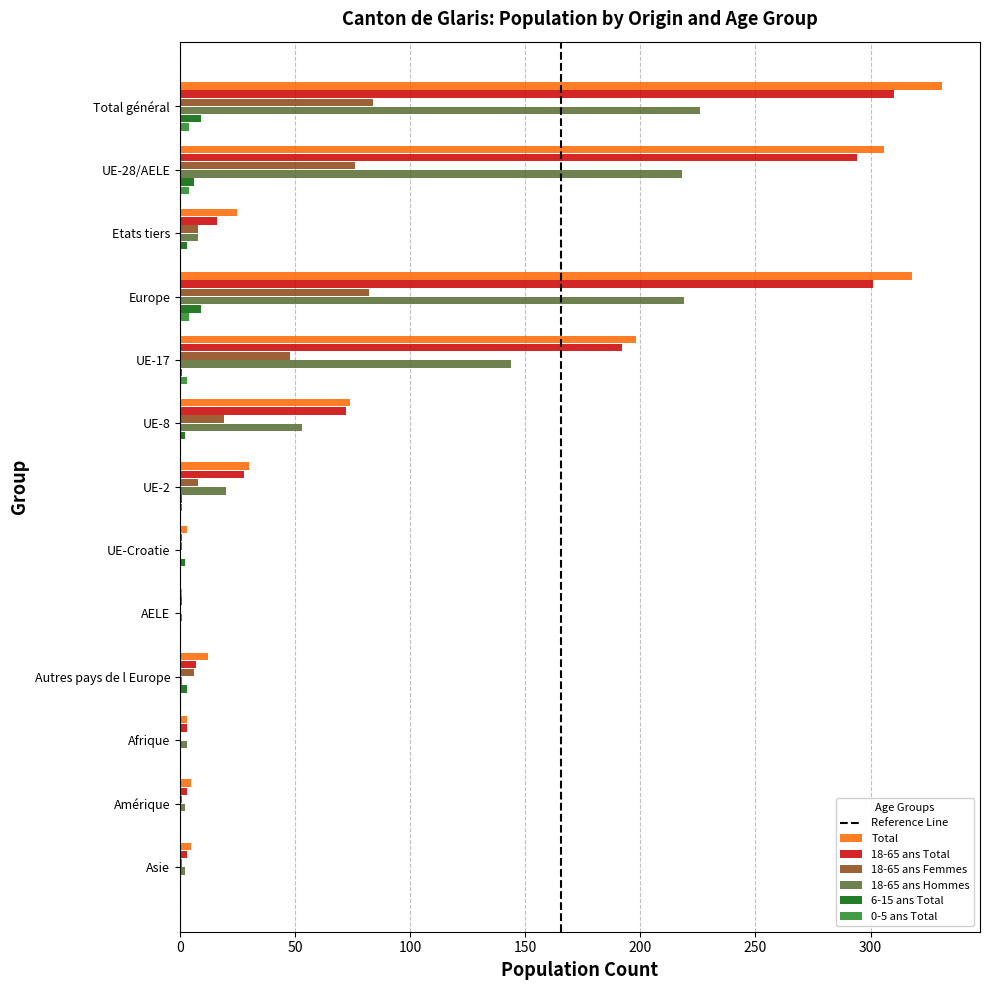

Which series changed the most between UE-17 and Autres pays de l Europe?

Total